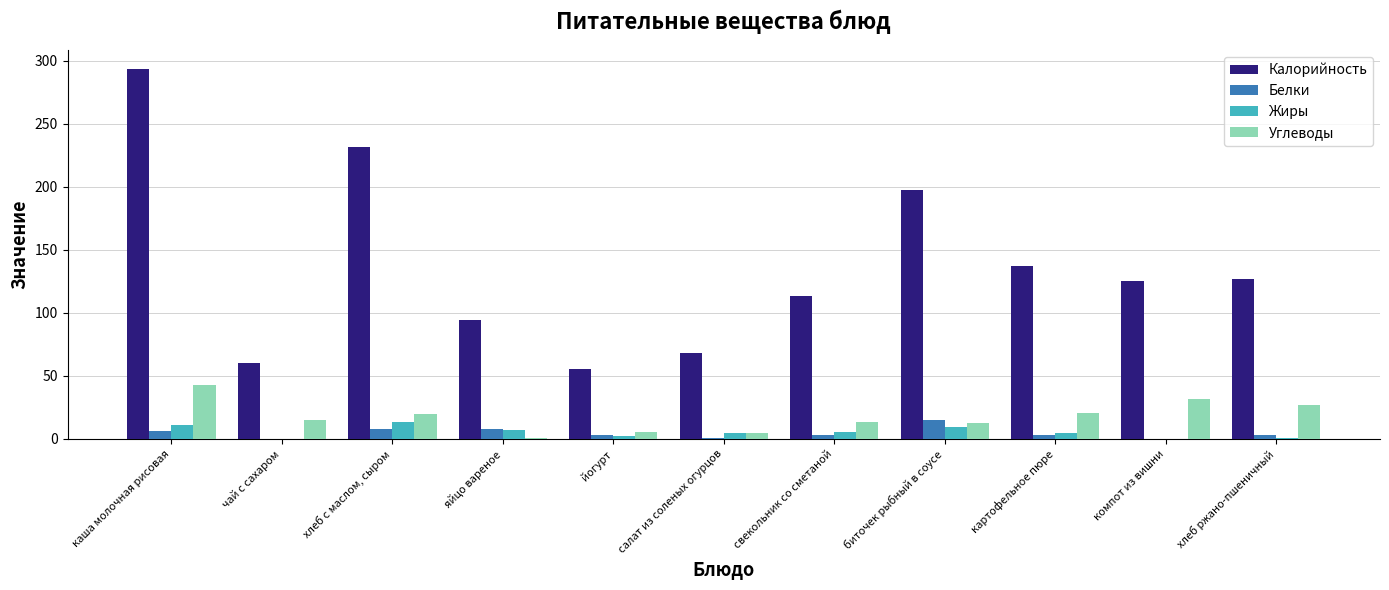

The Углеводы series shows 20.4 at картофельное пюре. True or false?

True